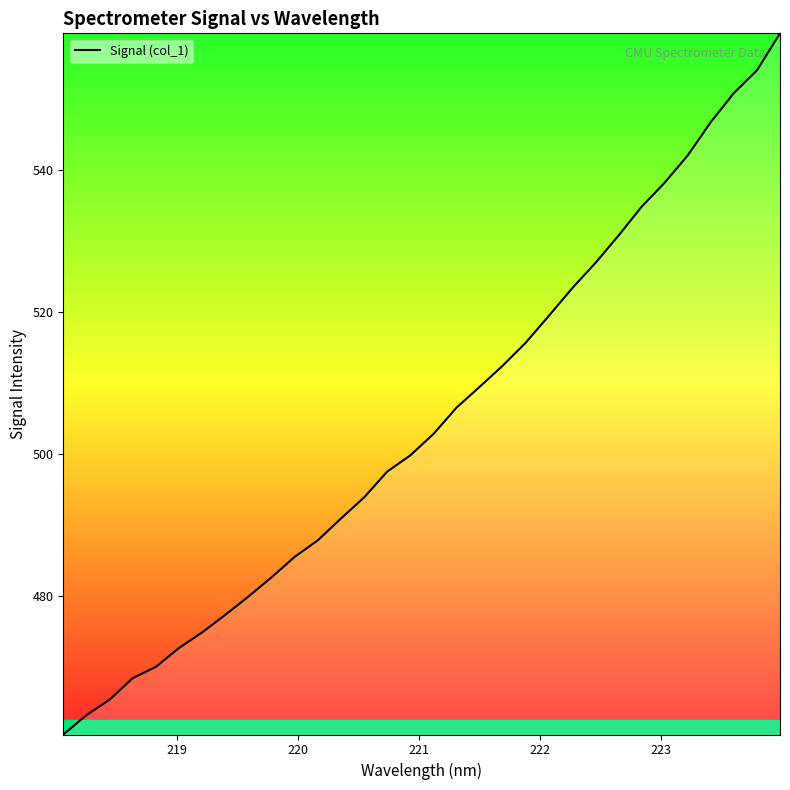

What is the greatest value displayed?

559.2